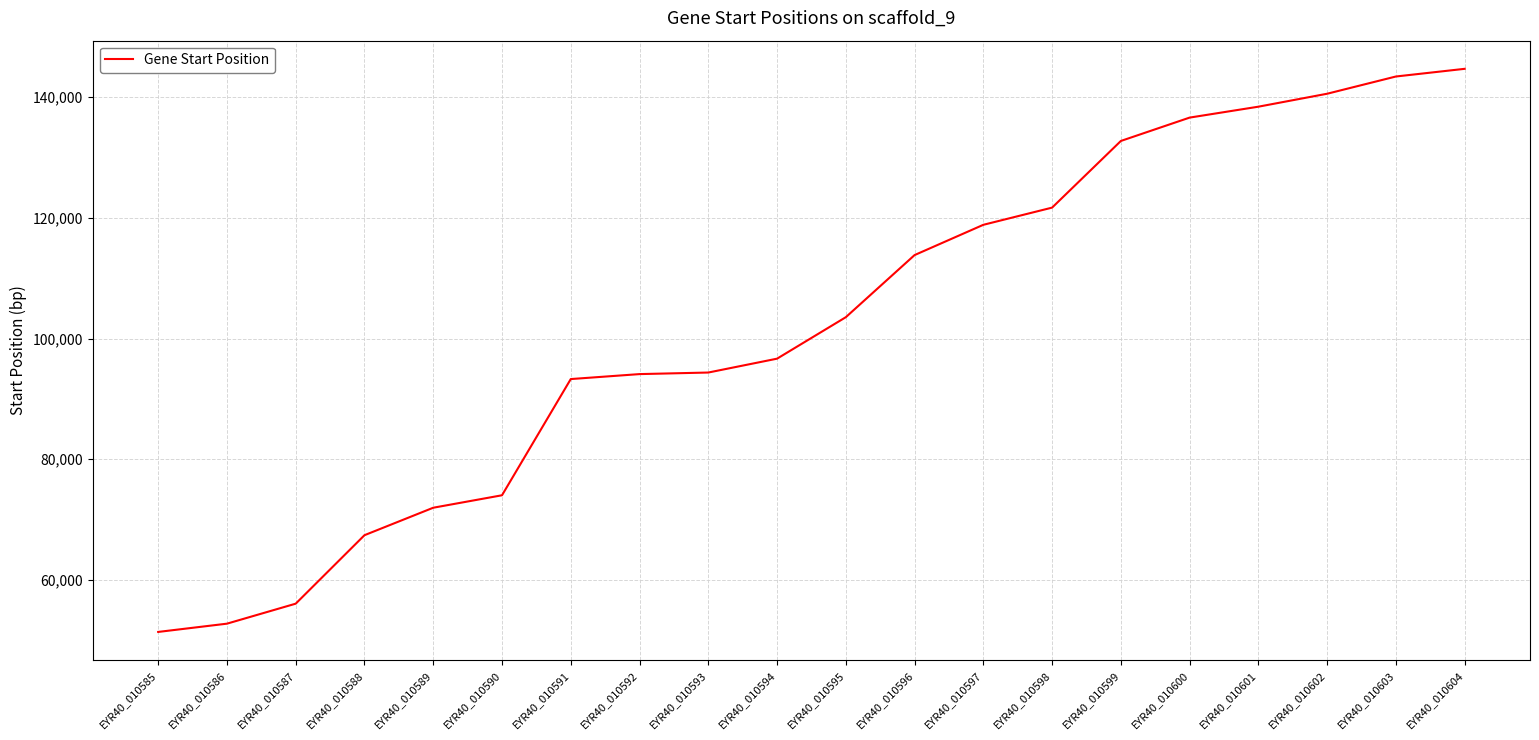

At which label is the value closest to 98037?

EYR40_010594